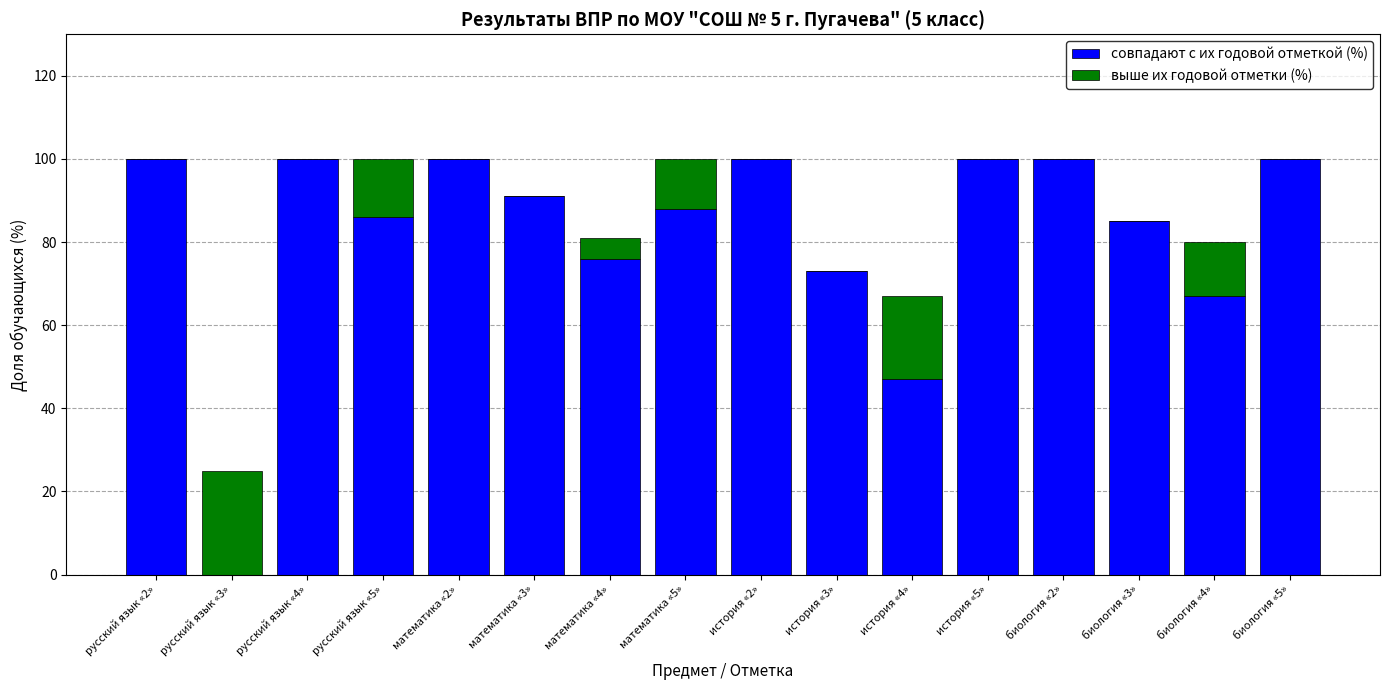

What is the maximum value for совпадают с их годовой отметкой (%)?

100